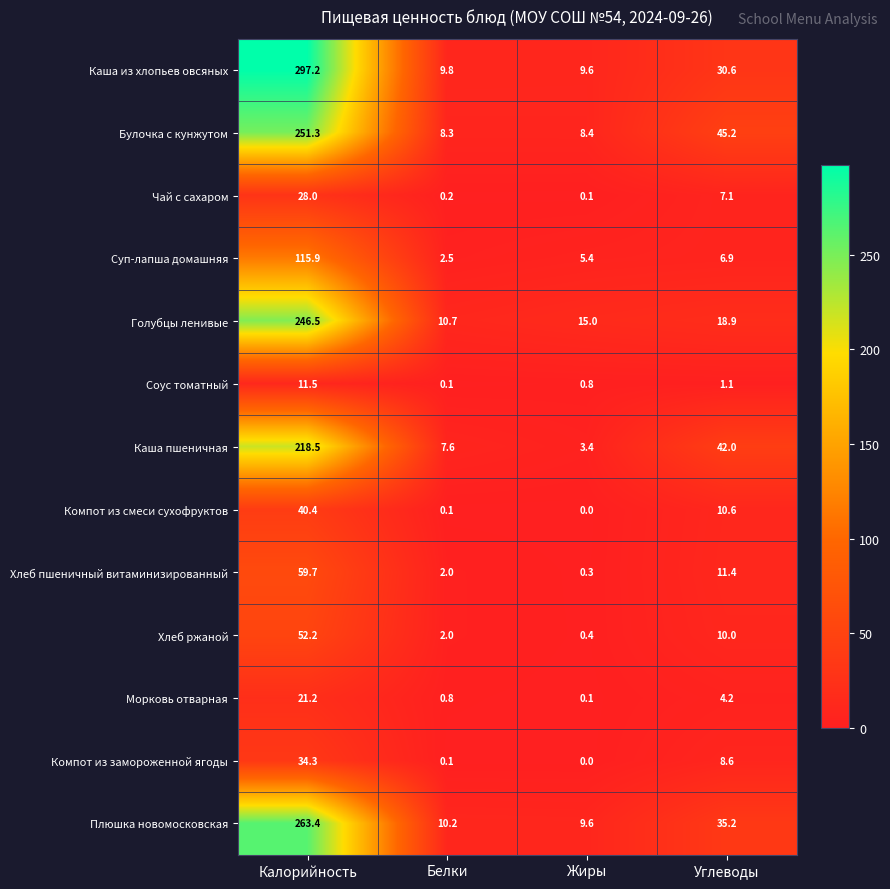

Rank the series at Калорийность from highest to lowest value.

Каша из хлопьев овсяных, Плюшка новомосковская, Булочка с кунжутом, Голубцы ленивые, Каша пшеничная, Суп-лапша домашняя, Хлеб пшеничный витаминизированный, Хлеб ржаной, Компот из смеси сухофруктов, Компот из замороженной ягоды, Чай с сахаром, Морковь отварная, Соус томатный